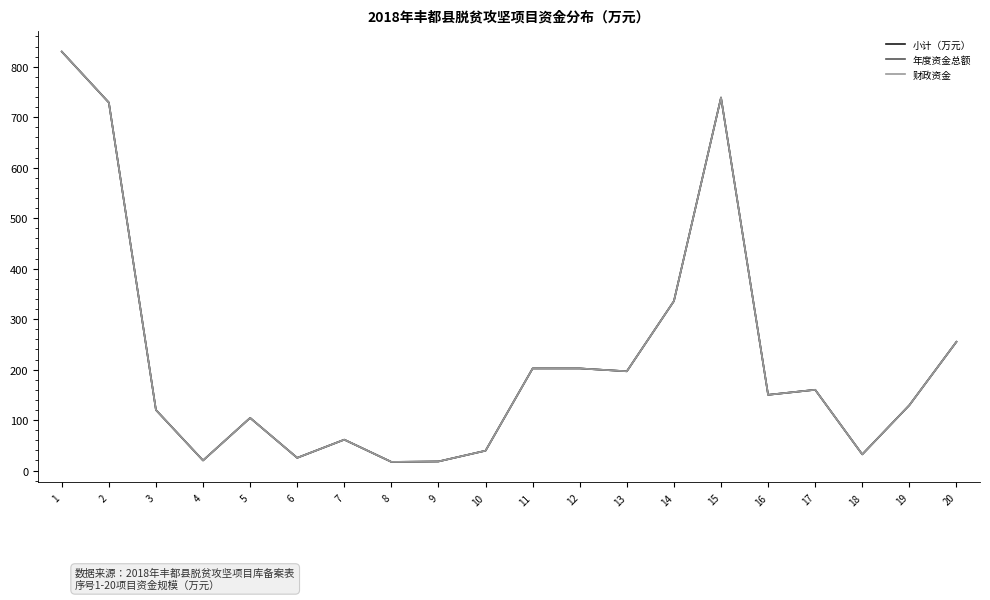

At which category does 年度资金总额 reach its first local peak?

5